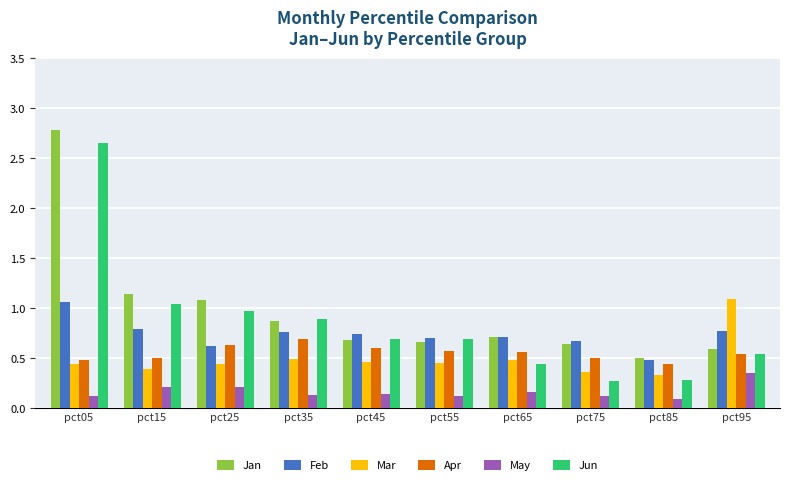

What is the total value across all series at pct75?

2.6